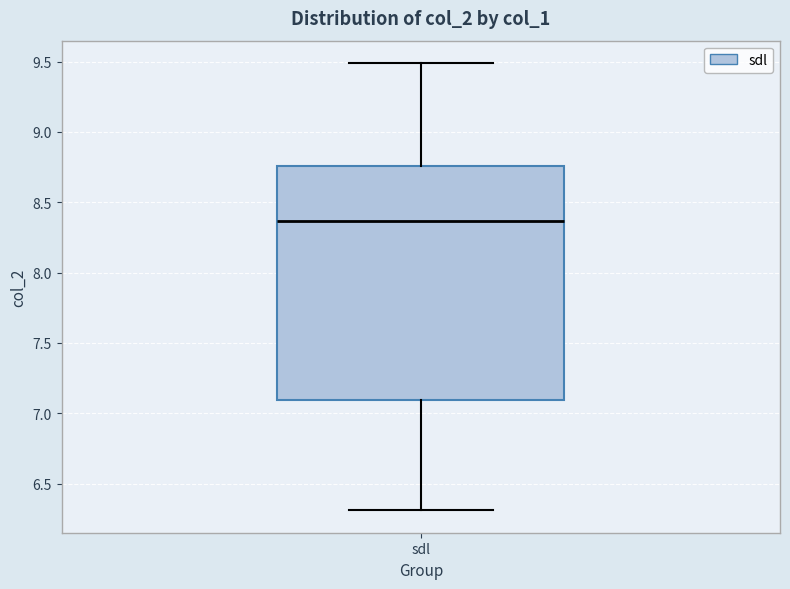

Read this box plot against the y-axis: the position of the median line, the range covered by the box, and the ends of both whiskers. The values are not printed on the chart, so give them approximately, as read against the axis.

median 8.35, box 7.10 to 8.75, whiskers 6.30 to 9.50